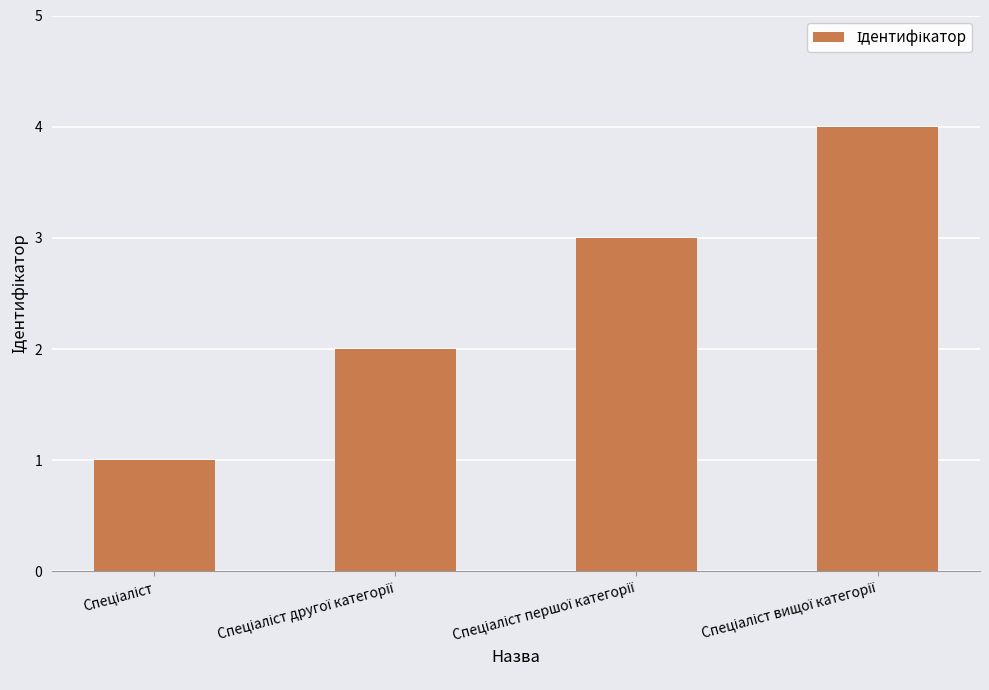

What is the maximum value shown in the chart?

4